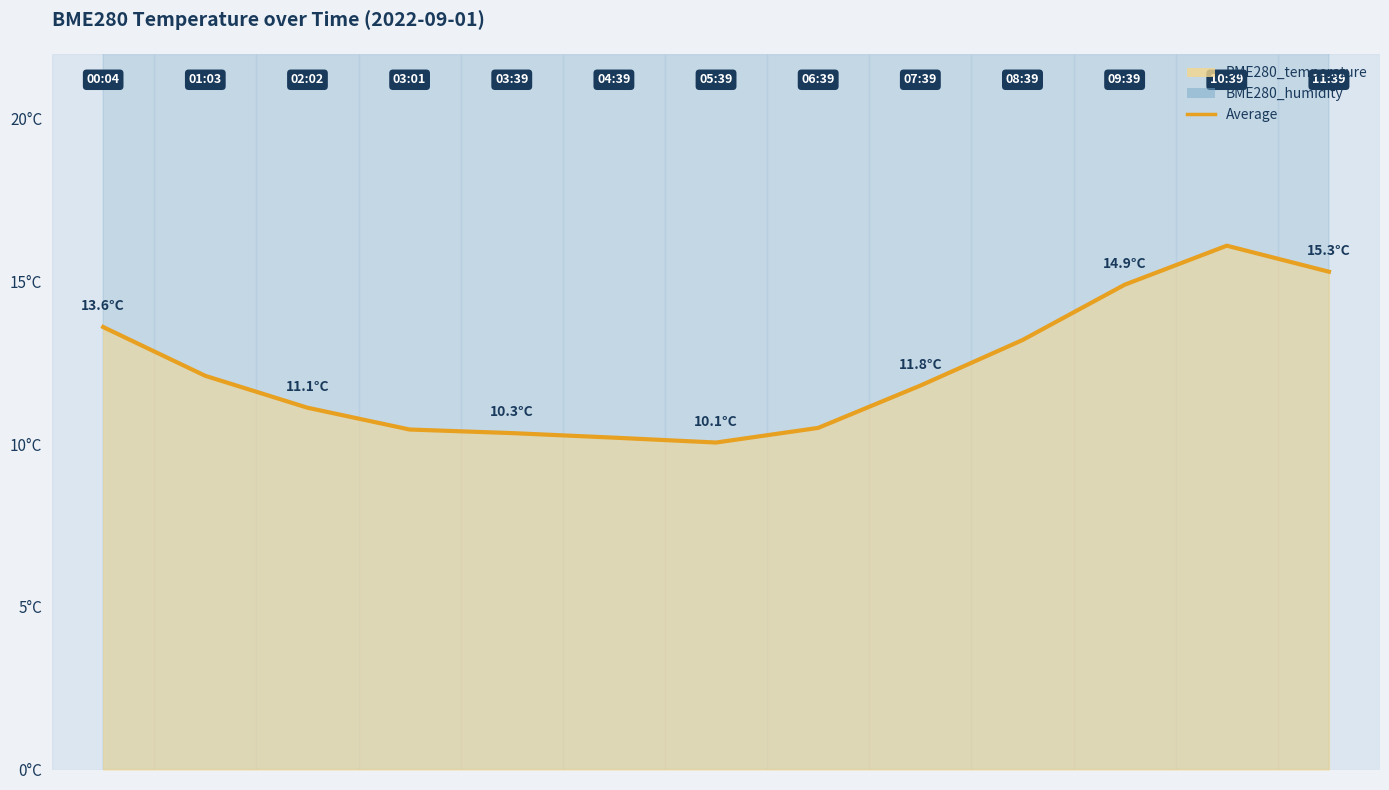

List the labels in order of value, largest first.

11, 12, 10, 0, 9, 1, 8, 2, 7, 3, 4, 5, 6